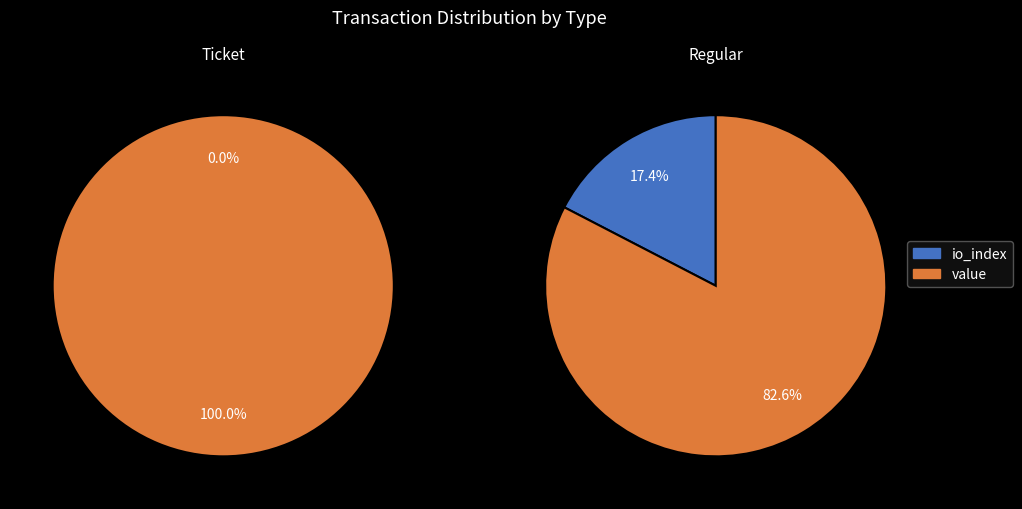

To the nearest percent, what is the difference between the io_index and value slice percentages?

100%